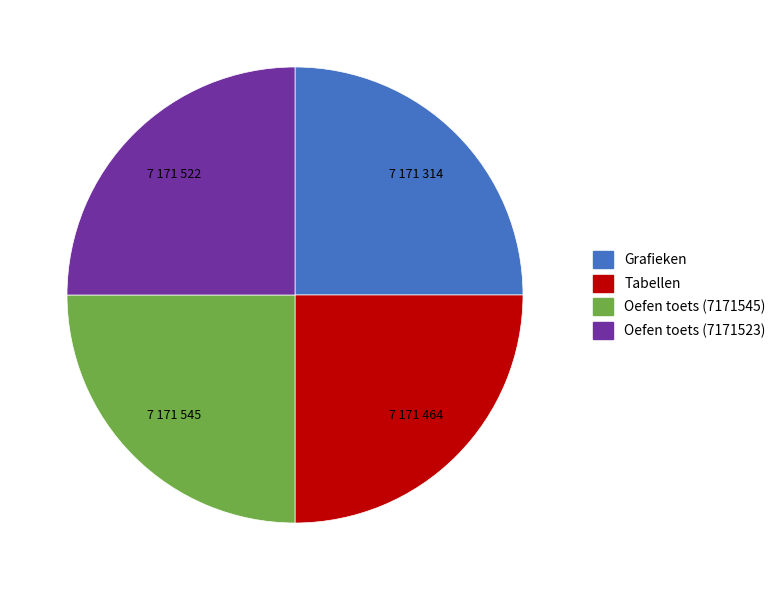

Is there a majority slice in this chart?

No